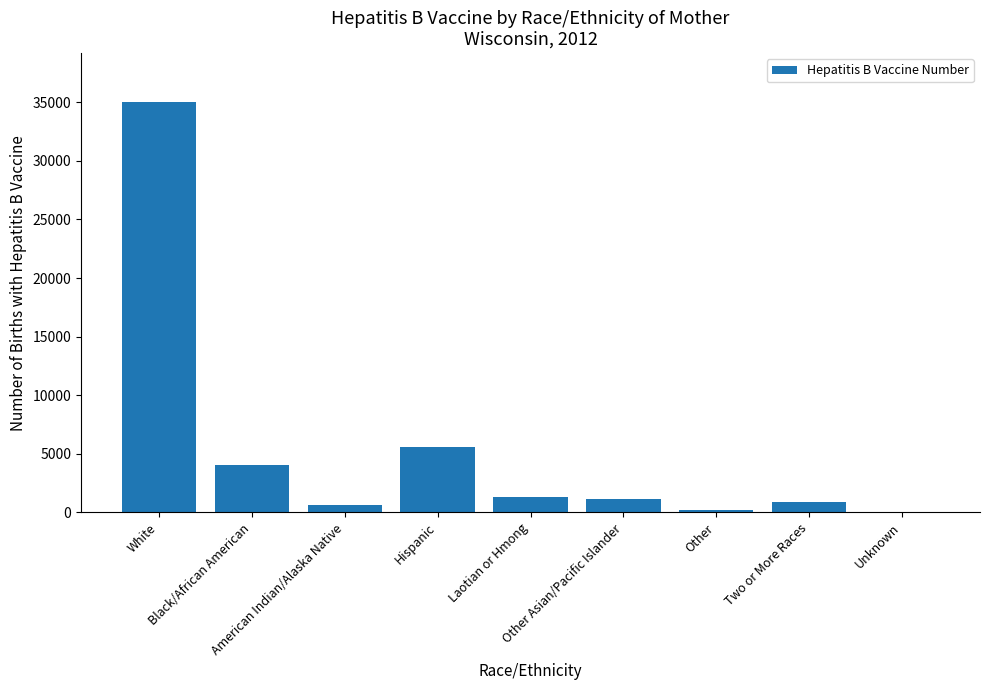

What is the sum of all values?

48775